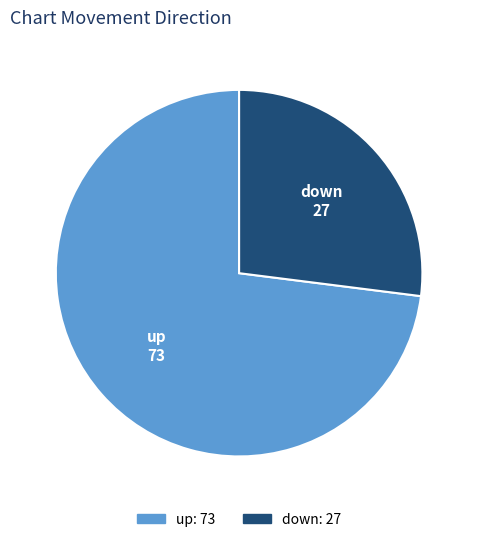

Which has a higher value, up or down?

up